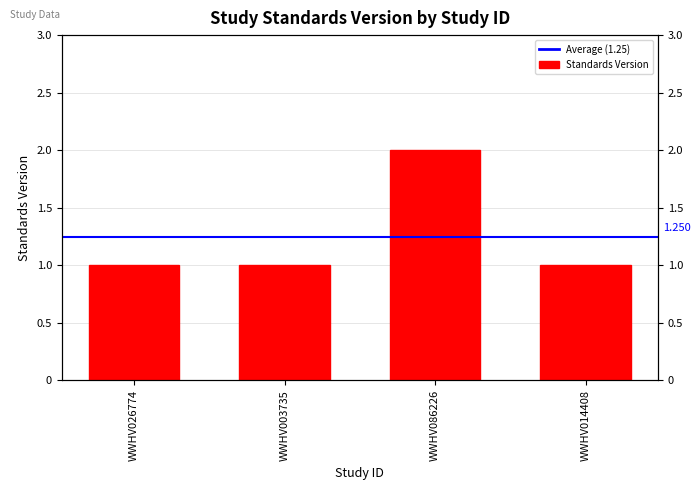

Reading left to right, extract all data points from this chart.

WWHV026774=1	WWHV003735=1	WWHV086226=2	WWHV014408=1